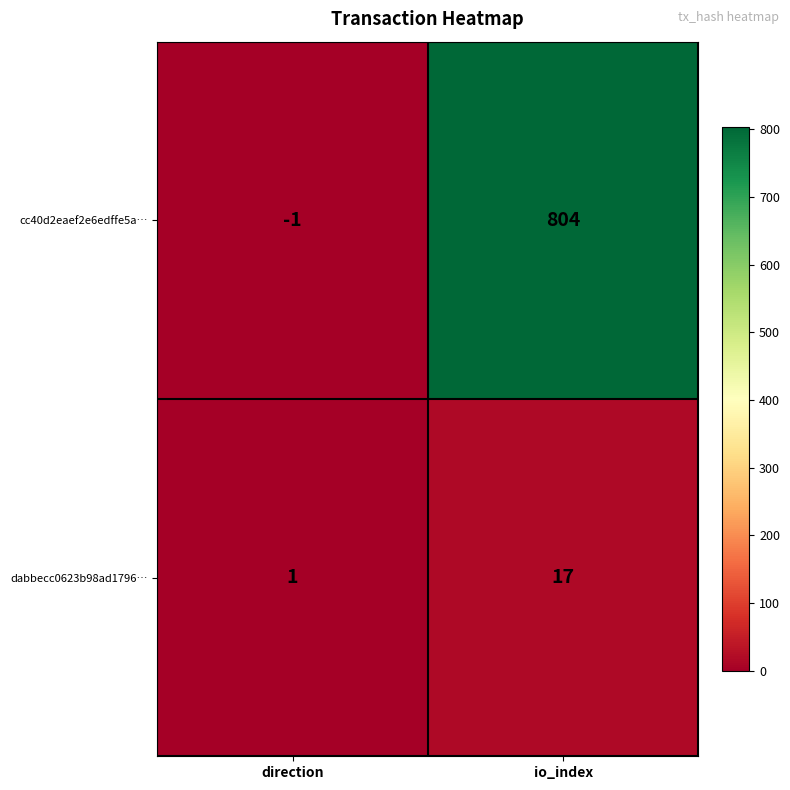

Reading right to left, list all the values displayed in this chart.

cc40d2eaef2e6edffe5a…: 804	-1
dabbecc0623b98ad1796…: 17	1